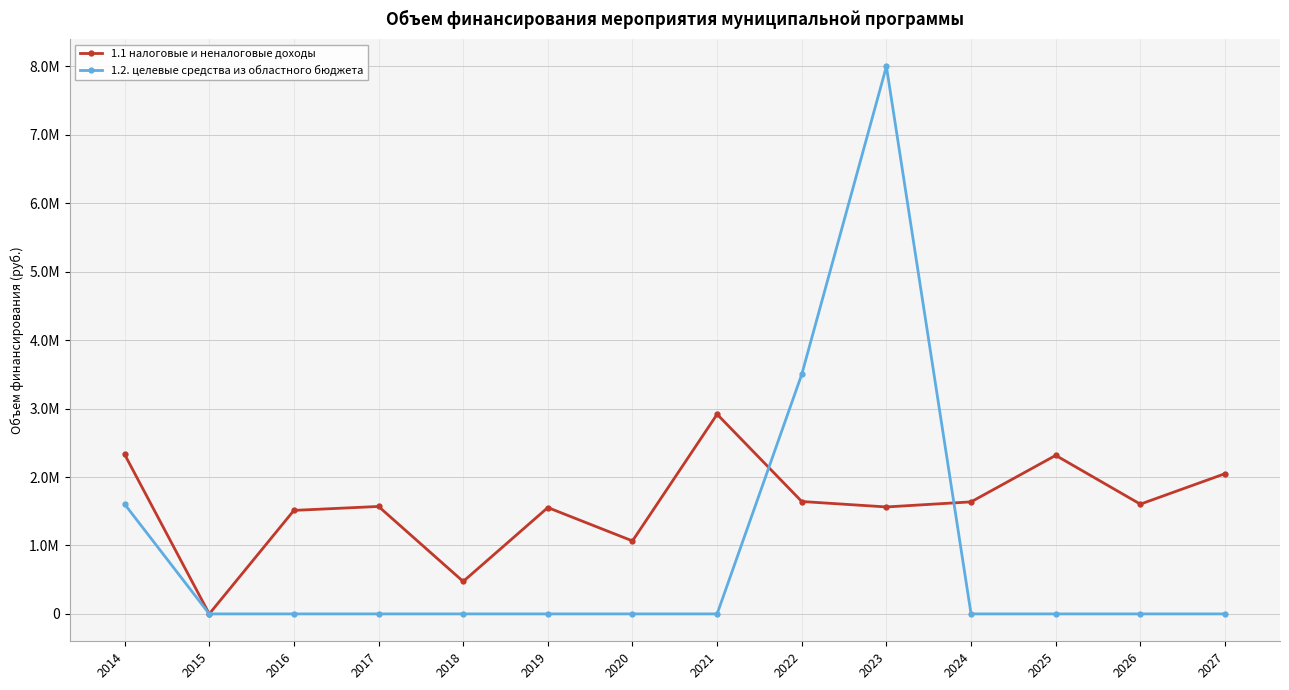

What are all the series names shown in the legend?

1.1 налоговые и неналоговые доходы, 1.2. целевые средства из областного бюджета